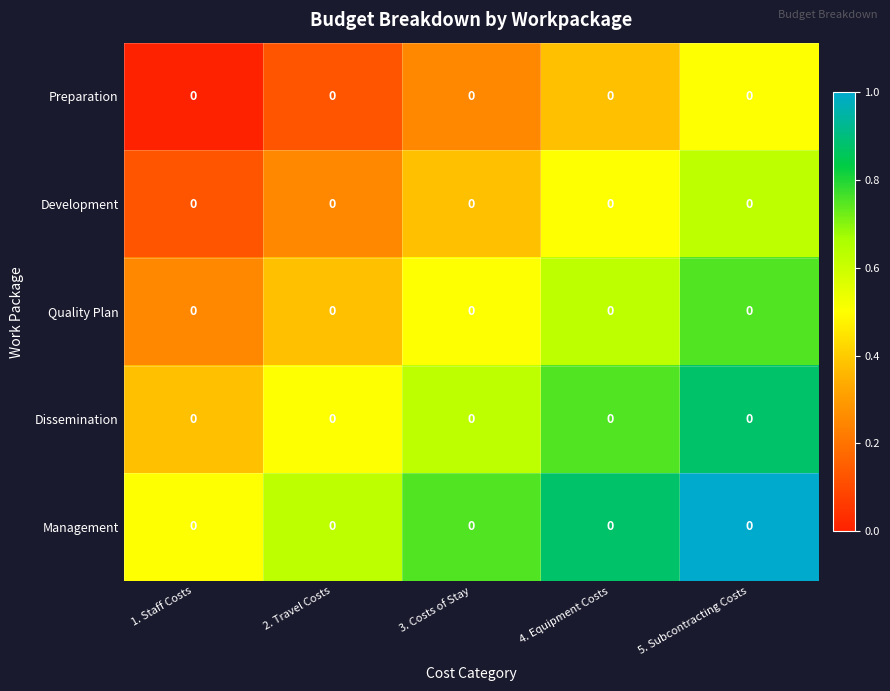

Is the value of Management at 5. Subcontracting Costs greater than the value of Development at 5. Subcontracting Costs?

Yes